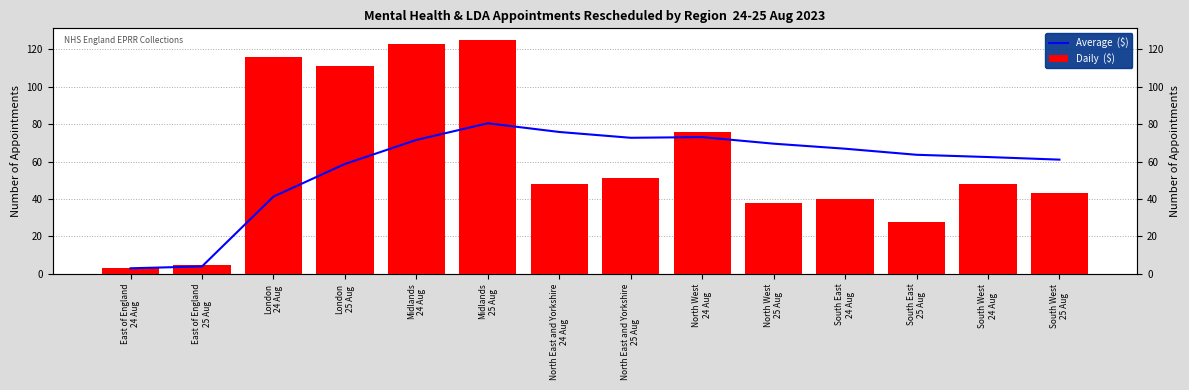

How many bars are there in each group?

2